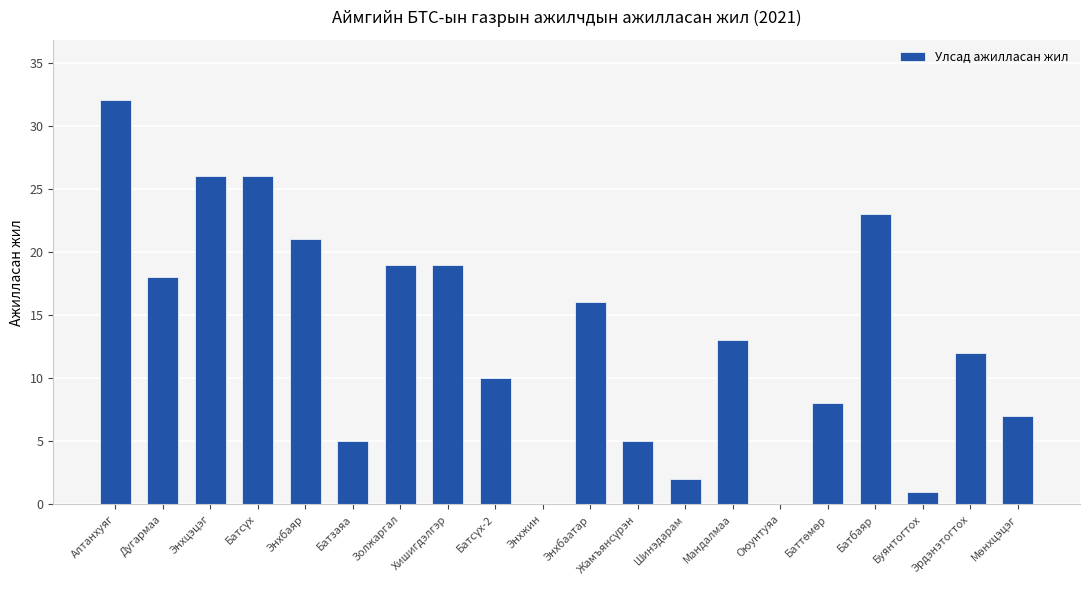

Reading left to right, transcribe all the data shown in this chart.

32	18	26	26	21	5	19	19	10	0	16	5	2	13	0	8	23	1	12	7